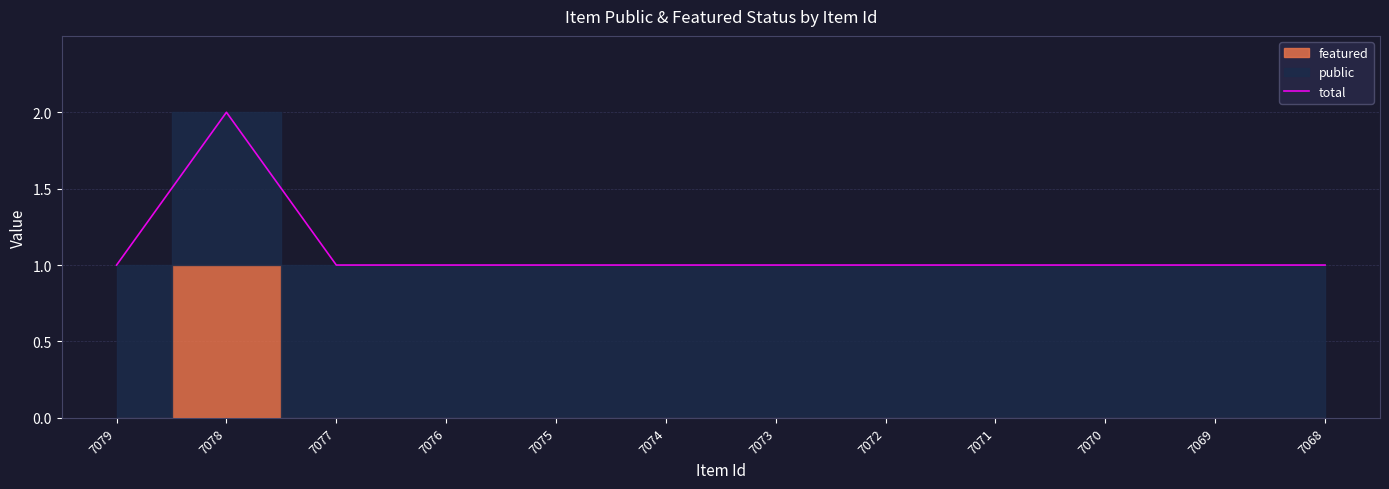

What is the difference between the maximum and minimum values?

1